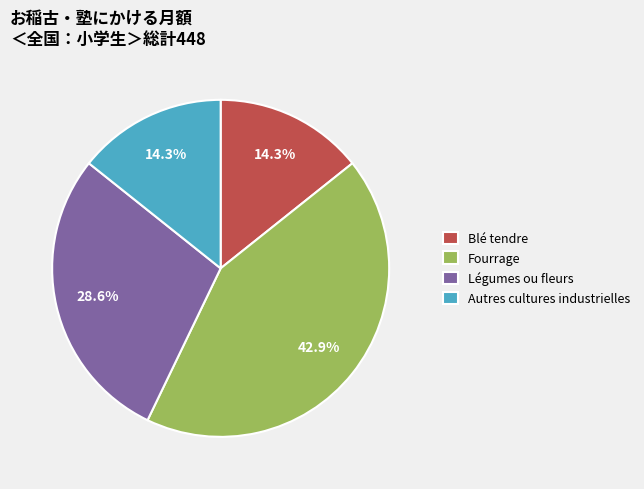

Is it true that Autres cultures industrielles is 14% of the pie?

True